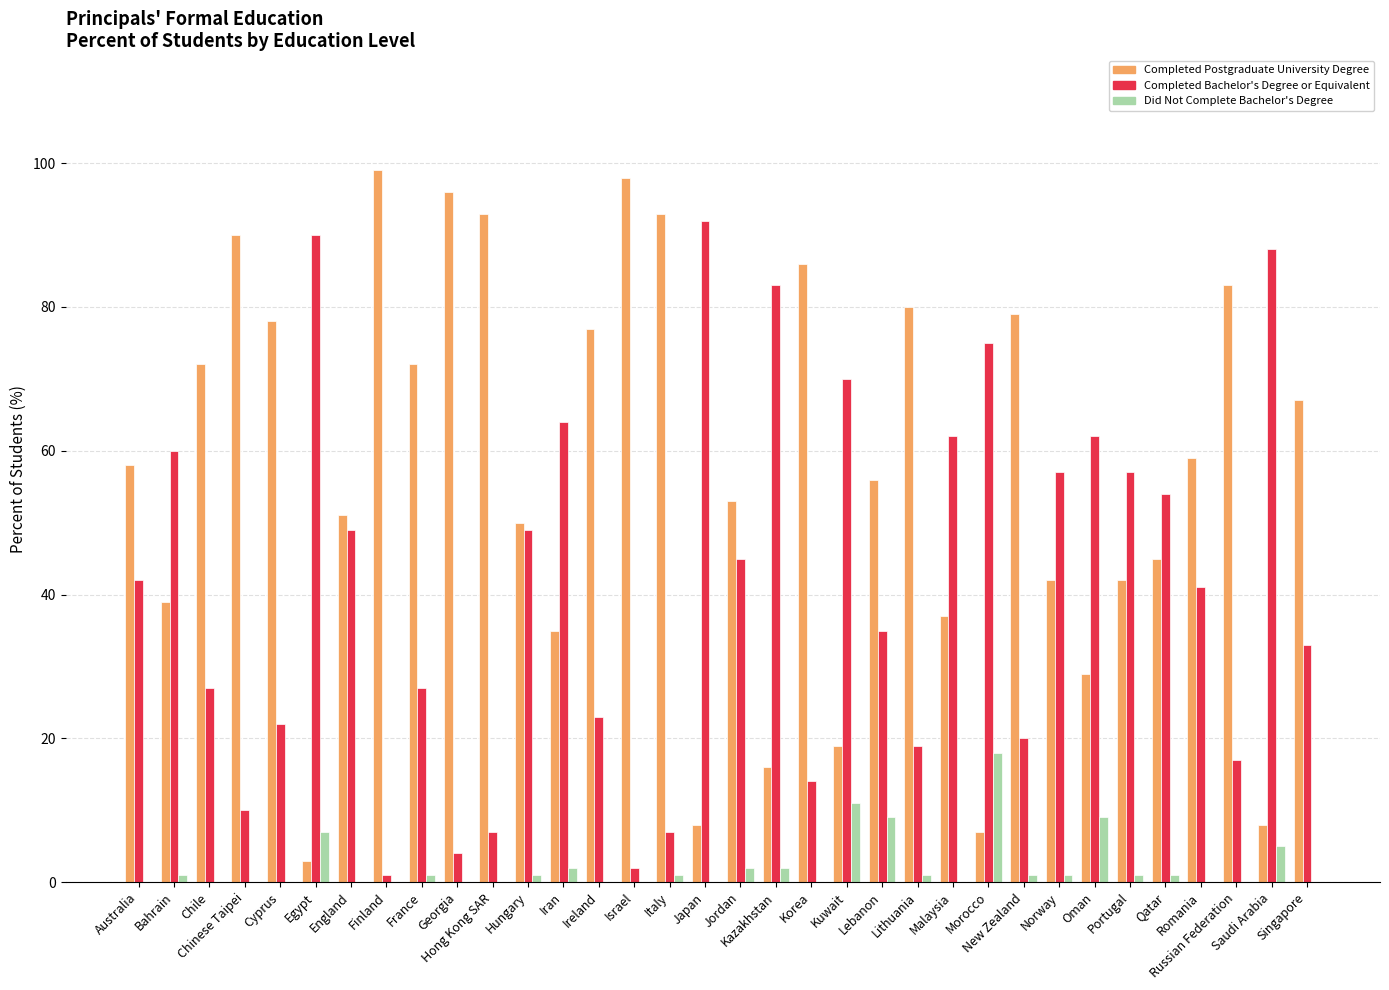

What is the highest value of the Completed Bachelor's Degree or Equivalent series?

92